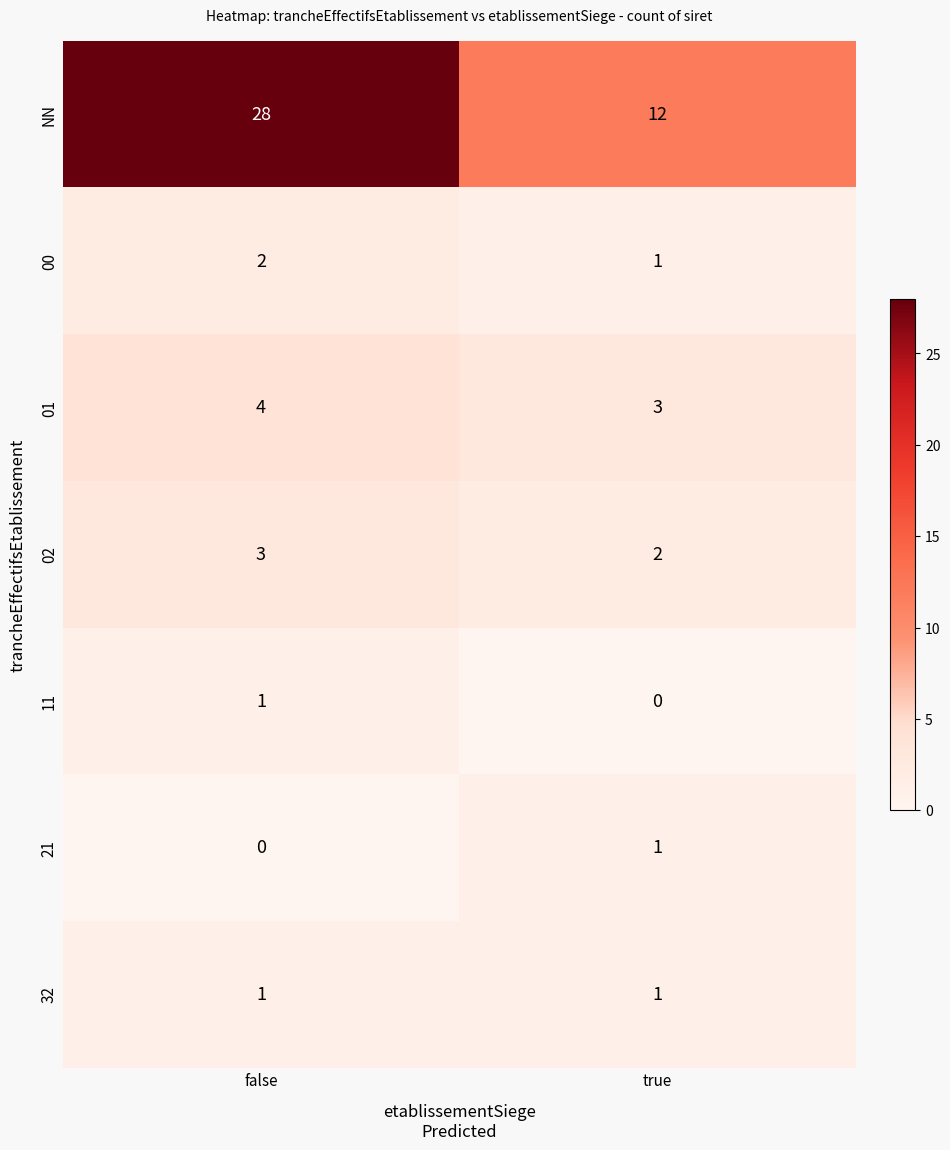

Where is 02 nearest to the value 2?

true